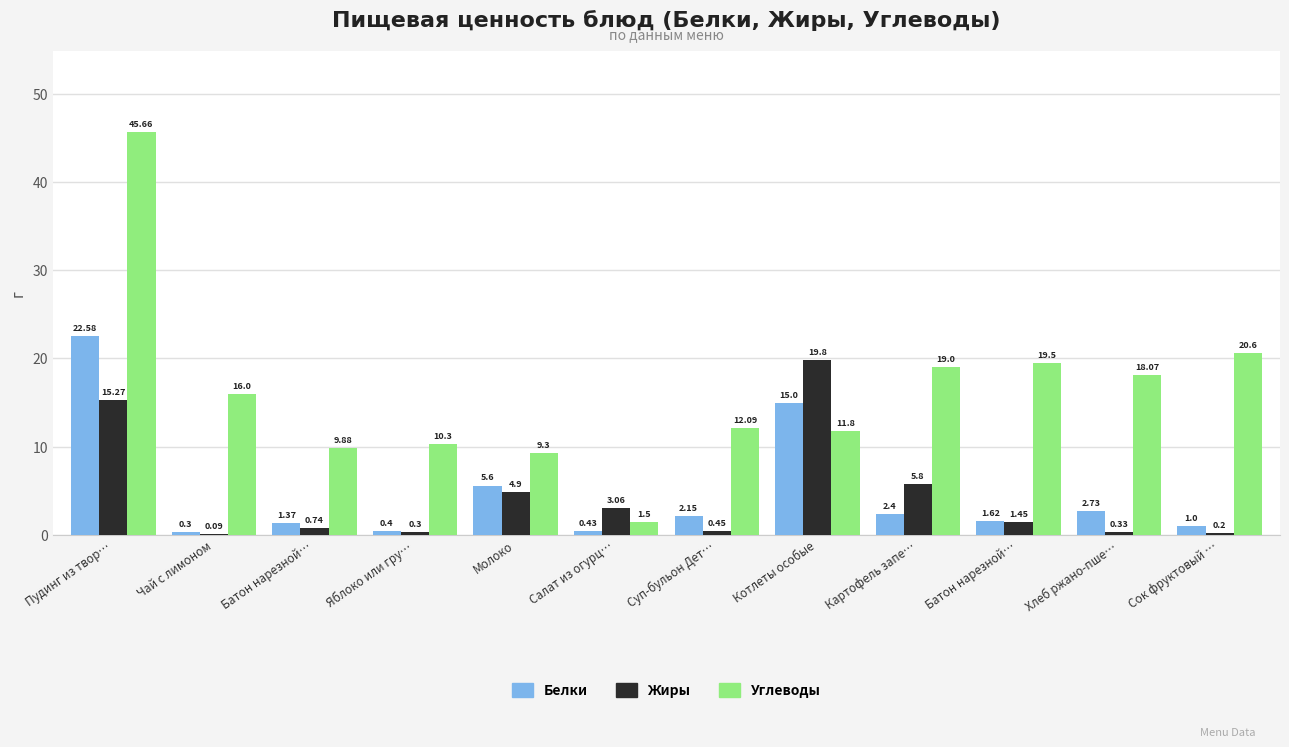

Which series has the widest spread of values?

Углеводы